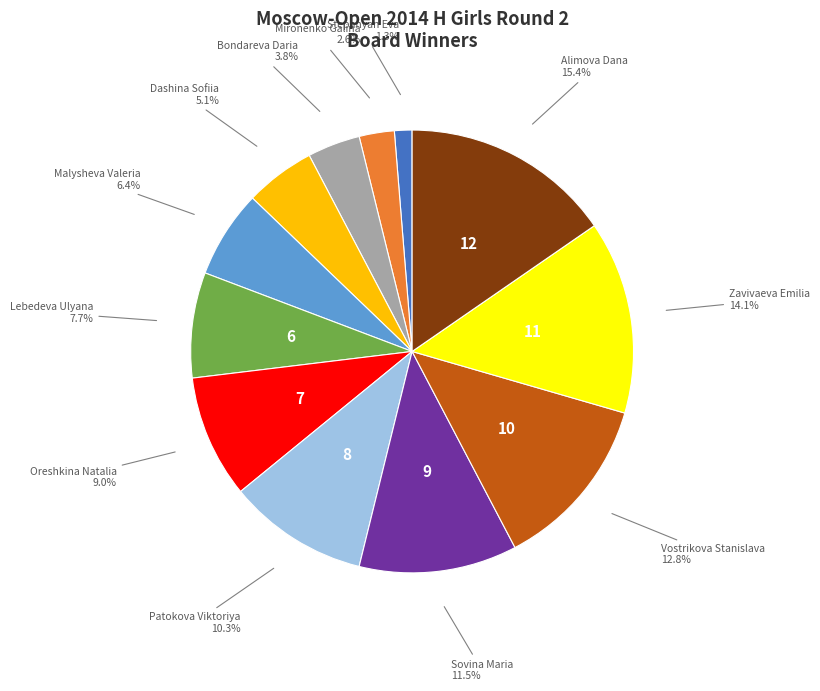

How many segments does this pie chart have?

12